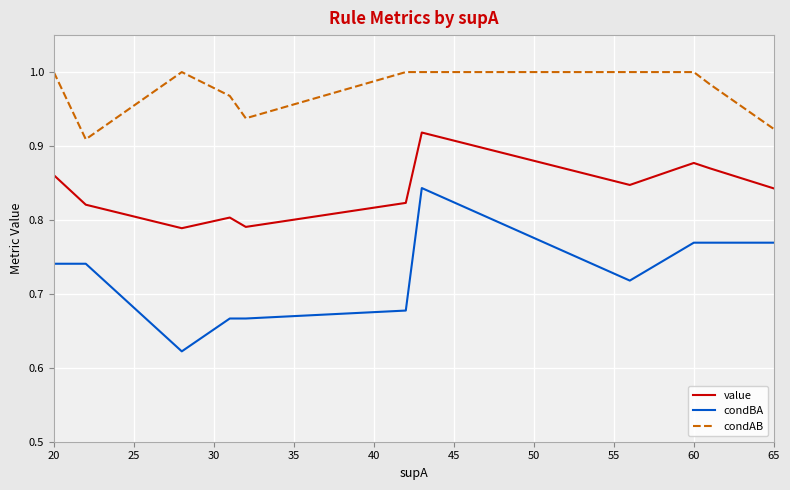

Which series has the widest spread of values?

condBA